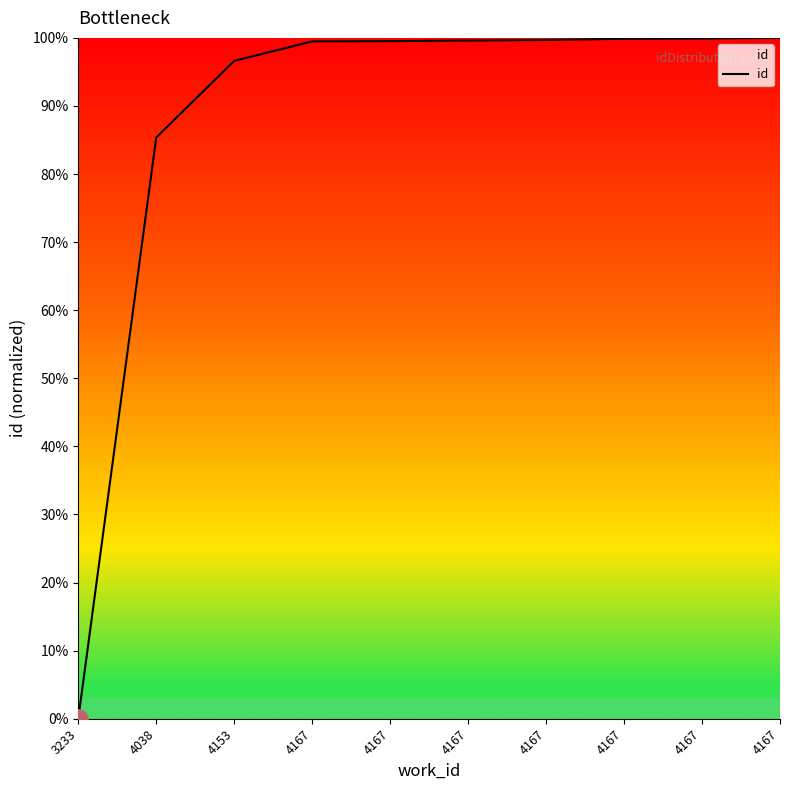

What is the greatest value displayed?

100.0